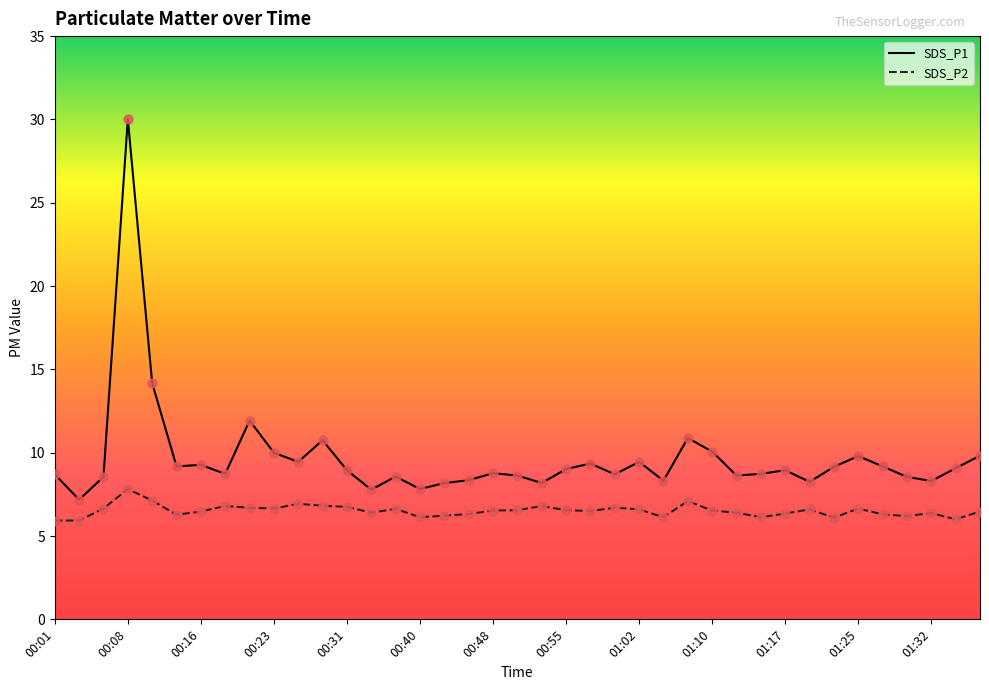

Which series has the largest total across all categories?

SDS_P1